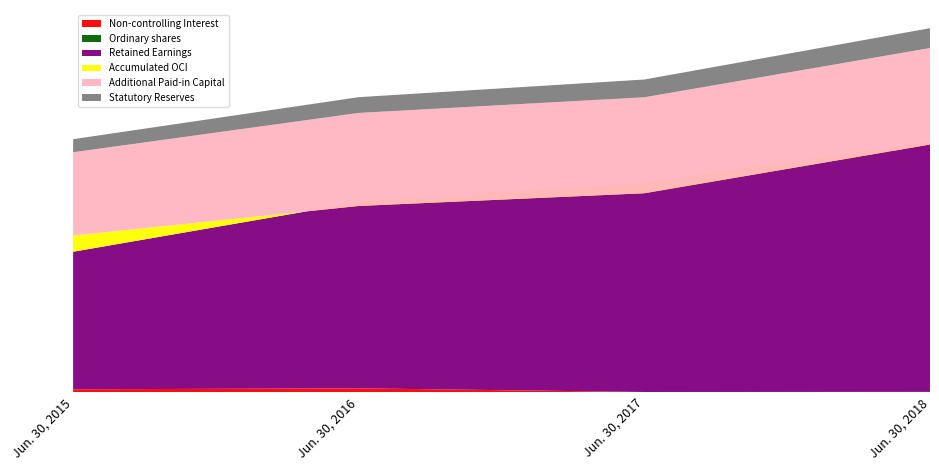

Reading right to left, transcribe all the data shown in this chart.

Ordinary shares: Jun. 30, 2018=60	Jun. 30, 2017=60	Jun. 30, 2016=60	Jun. 30, 2015=58
Additional Paid-in Capital: Jun. 30, 2018=223396	Jun. 30, 2017=222189	Jun. 30, 2016=215403	Jun. 30, 2015=192768
Statutory Reserves: Jun. 30, 2018=45970	Jun. 30, 2017=41130	Jun. 30, 2016=36533	Jun. 30, 2015=30248
Retained Earnings: Jun. 30, 2018=578079	Jun. 30, 2017=482999	Jun. 30, 2016=430627	Jun. 30, 2015=318441
Accumulated OCI: Jun. 30, 2018=-5453	Jun. 30, 2017=-22859	Jun. 30, 2016=-8467	Jun. 30, 2015=37585
Non-controlling Interest: Jun. 30, 2018=301	Jun. 30, 2017=21	Jun. 30, 2016=8529	Jun. 30, 2015=6285